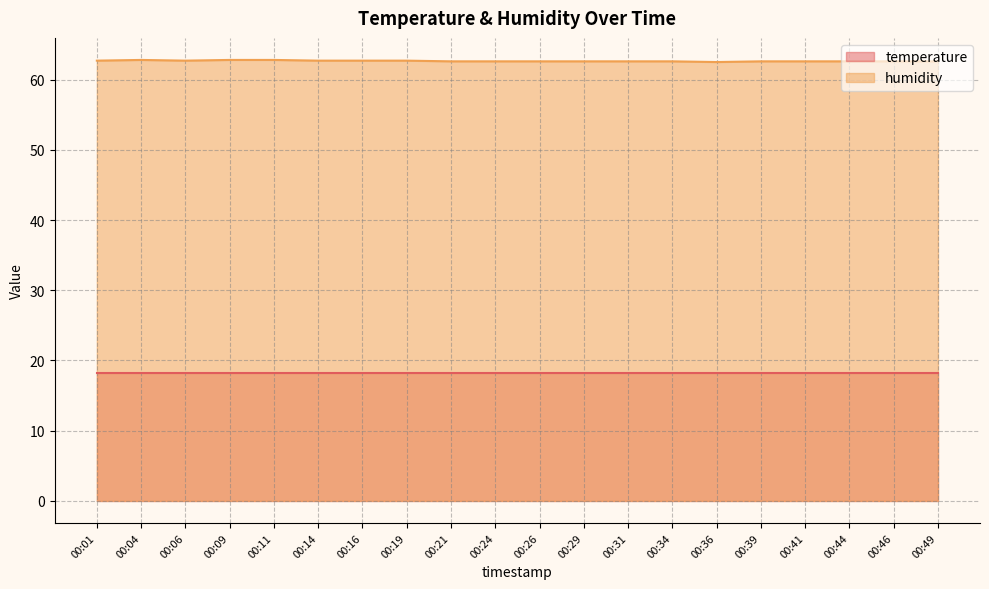

Where is the first local maximum?

00:04